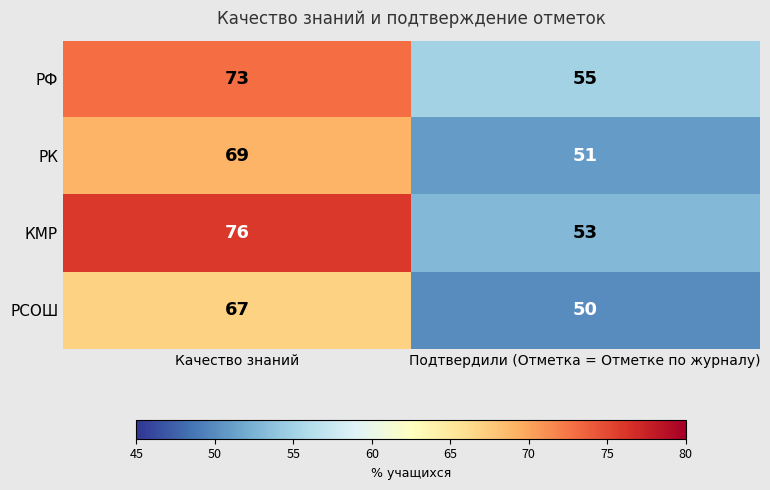

At how many categories does at least one series exceed 73?

1